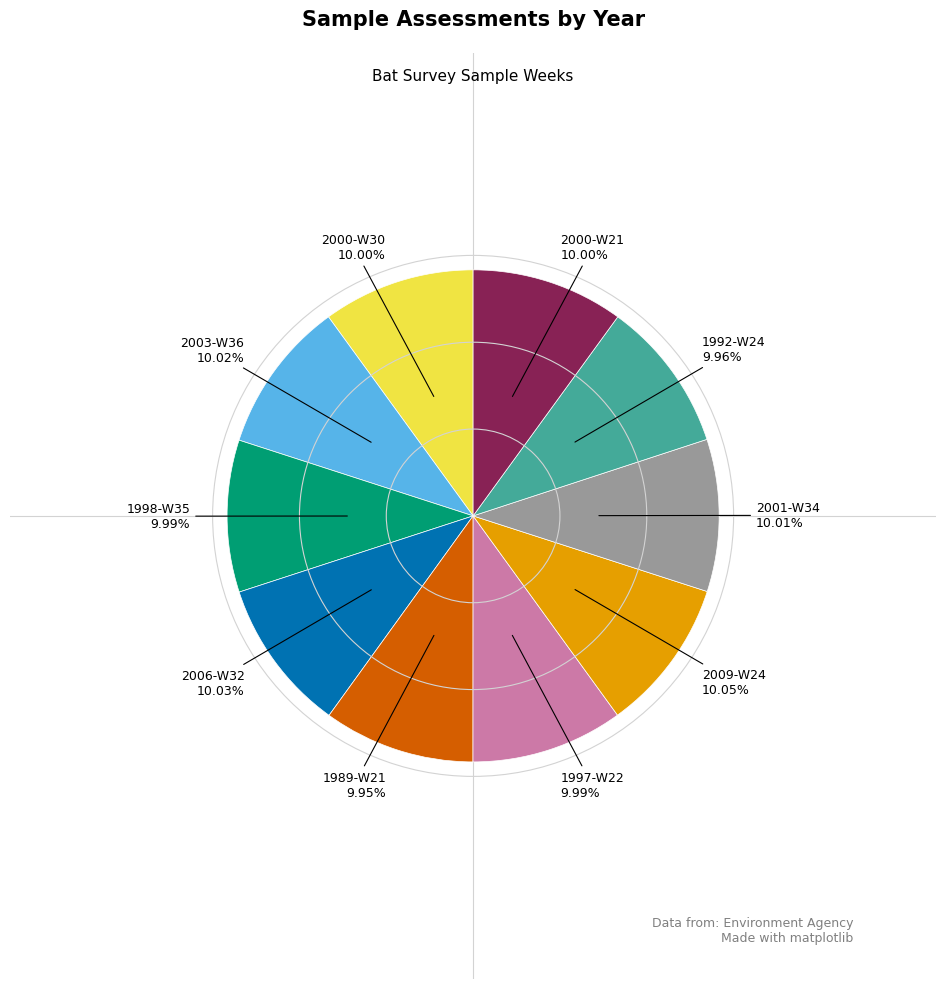

Is there a majority slice in this chart?

No